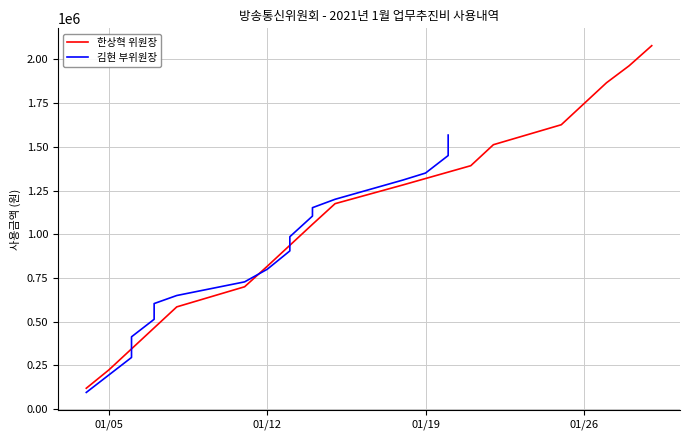

What is the lowest value of the 한상혁 위원장 series?

120000